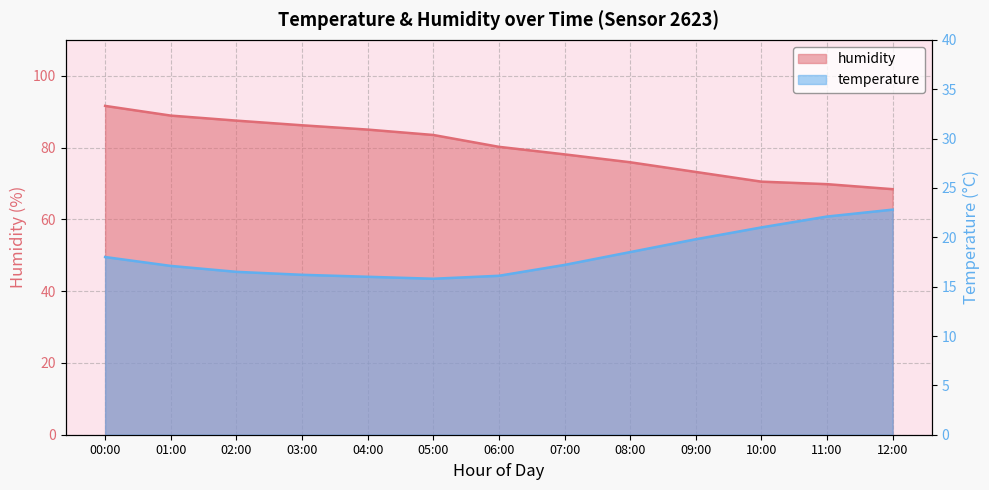

The humidity series shows 33.9 at 03:00. True or false?

False